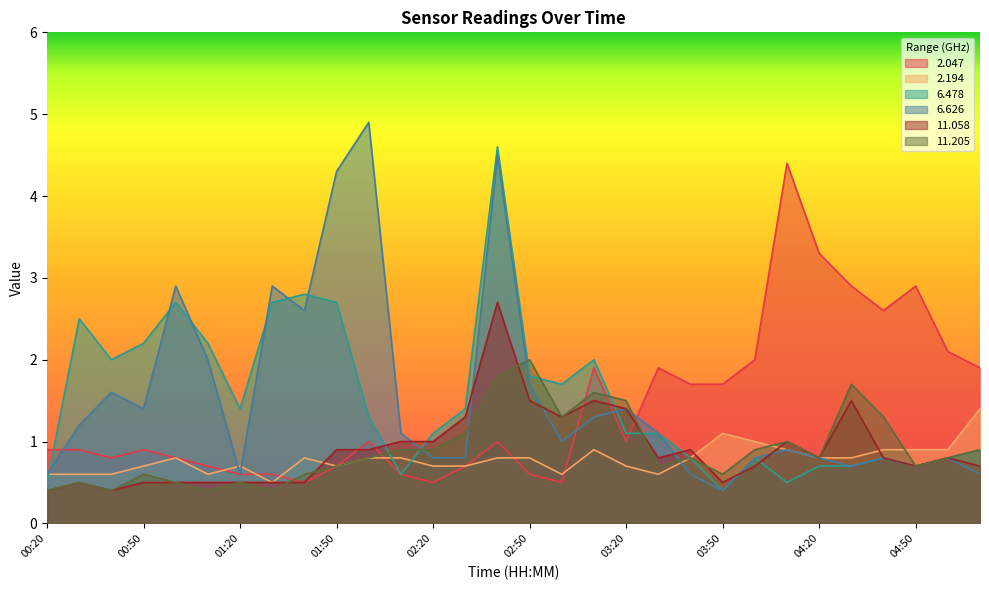

How many categories are shown in the chart?

30